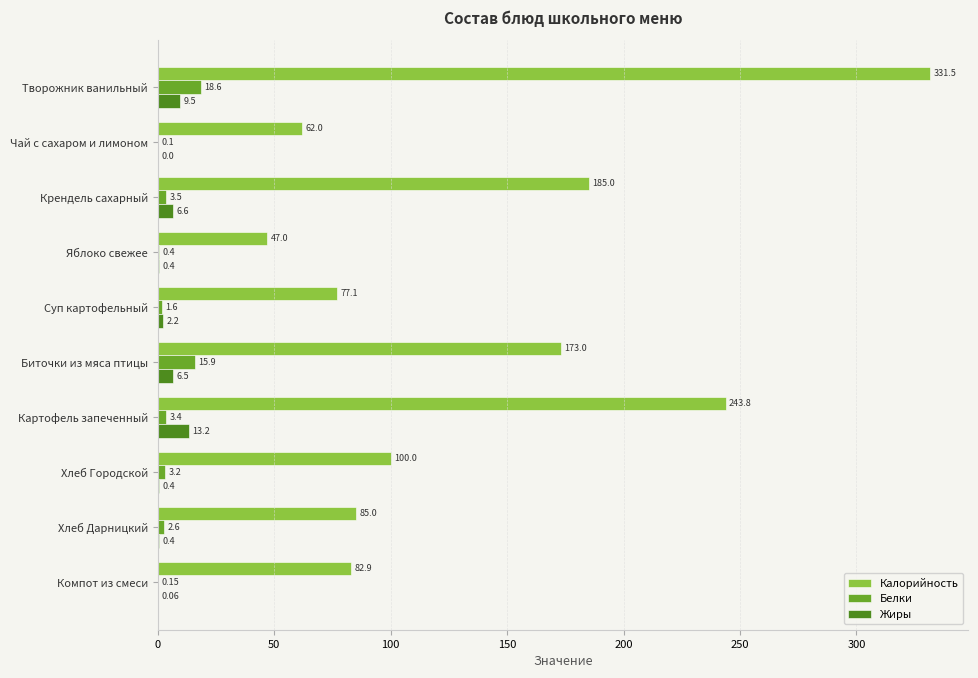

At which category is the sum across all series the highest?

Творожник ванильный